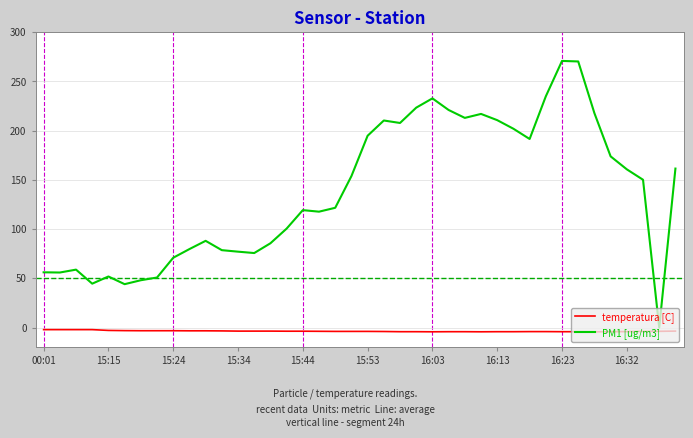

What is the difference between the maximum and minimum values in the PM1 [ug/m3] series?

270.9